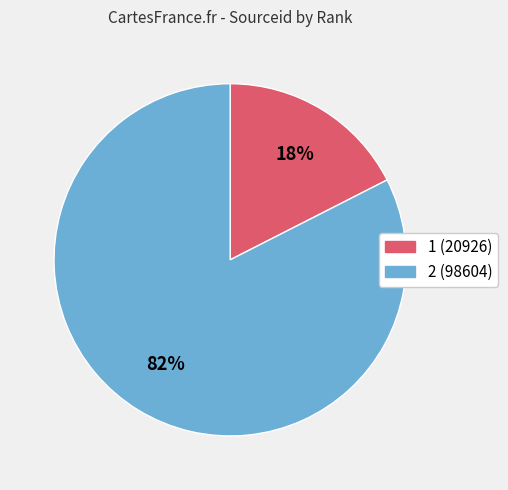

Is it true that 1 is 9% of the pie?

False